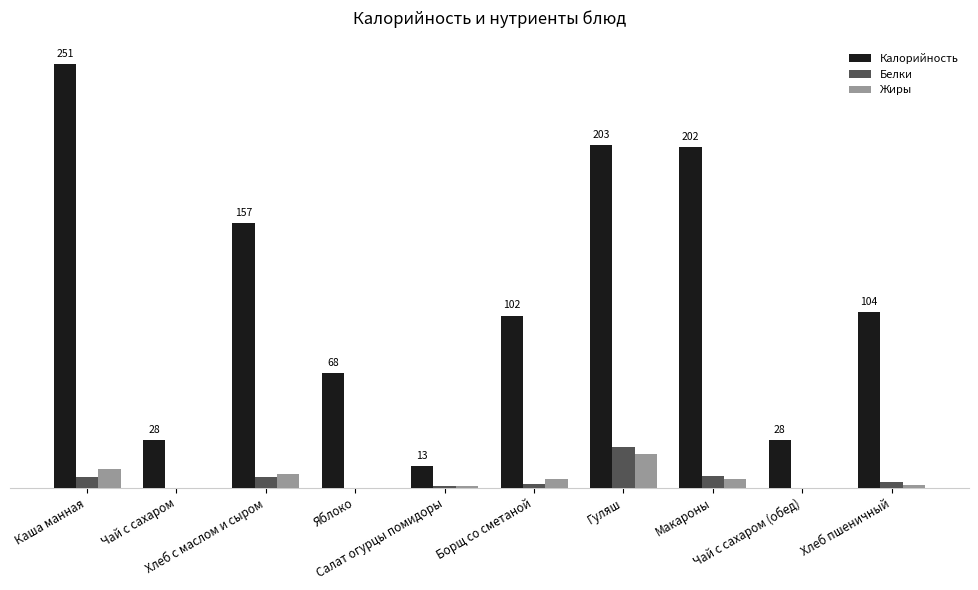

What is the total value across all series at Макароны?

214.0